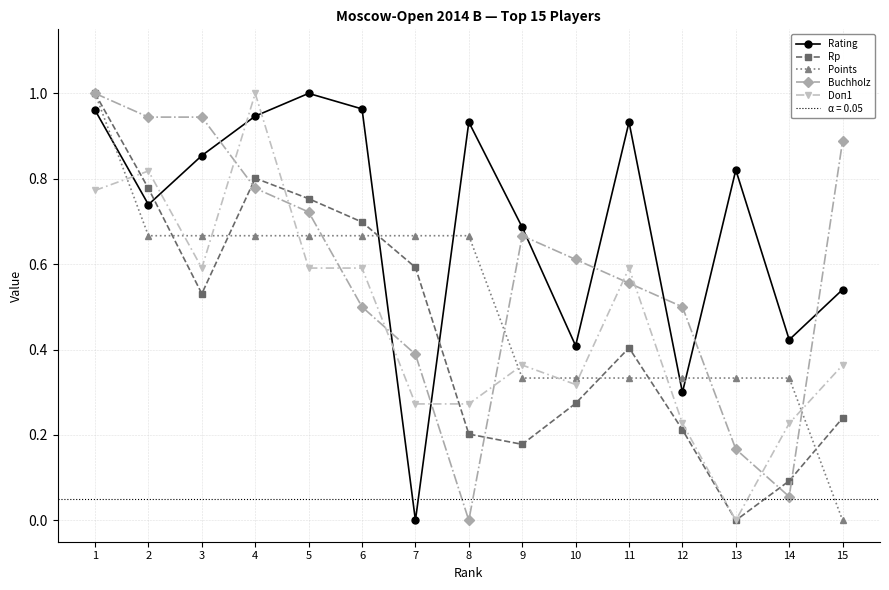

Is it true that Rating equals 0.7 at 2?

True